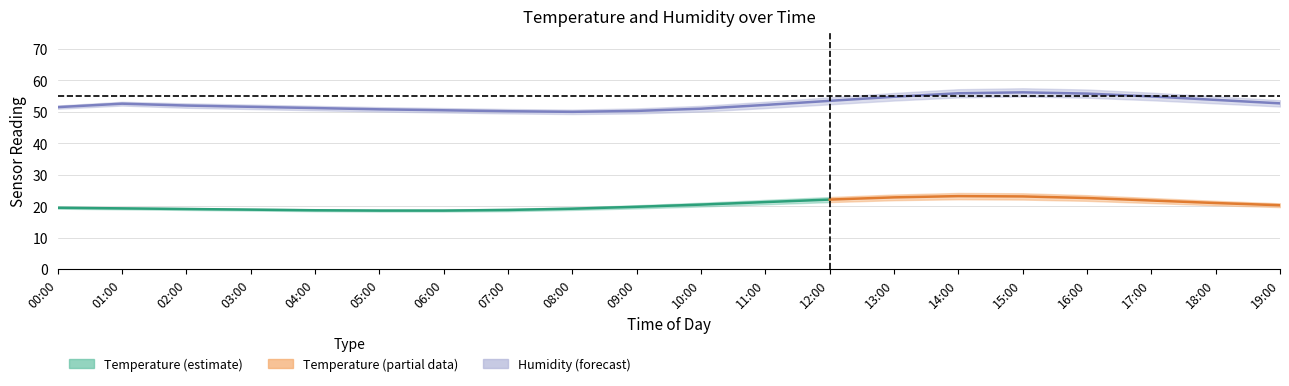

What is the minimum value for temperature_lower?

18.3